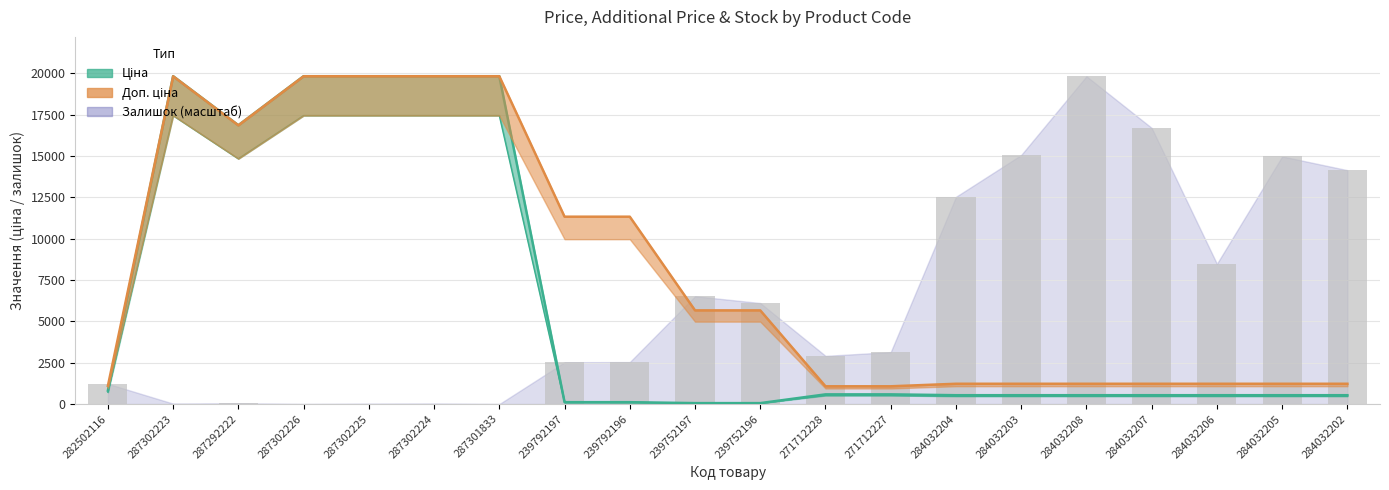

Rank the categories by Залишок value from highest to lowest.

284032208, 284032207, 284032203, 284032205, 284032202, 284032204, 284032206, 239752197, 239752196, 271712227, 271712228, 239792196, 239792197, 282502116, 287292222, 287302223, 287302224, 287302225, 287302226, 287301833